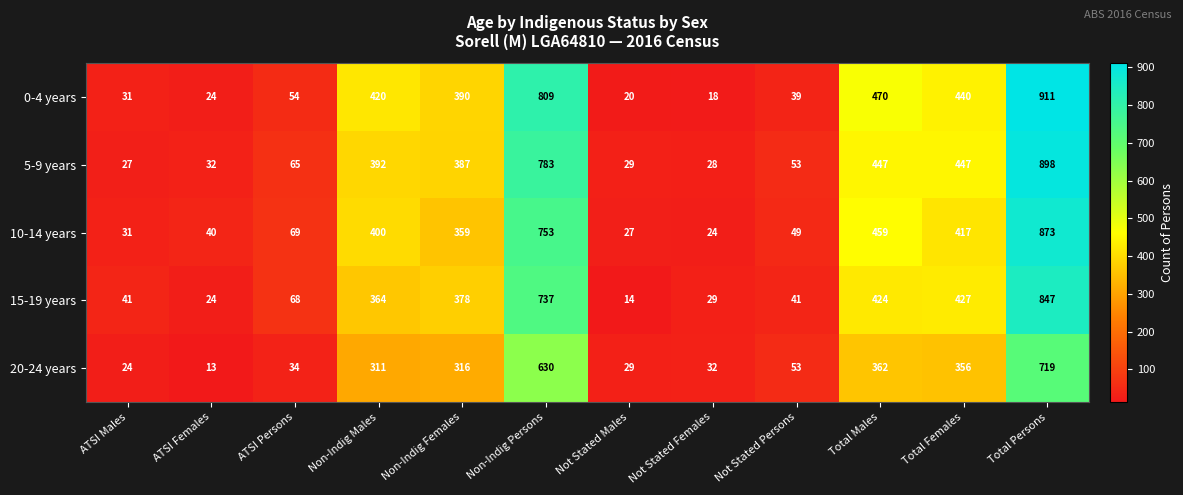

What is the greatest value displayed?

911